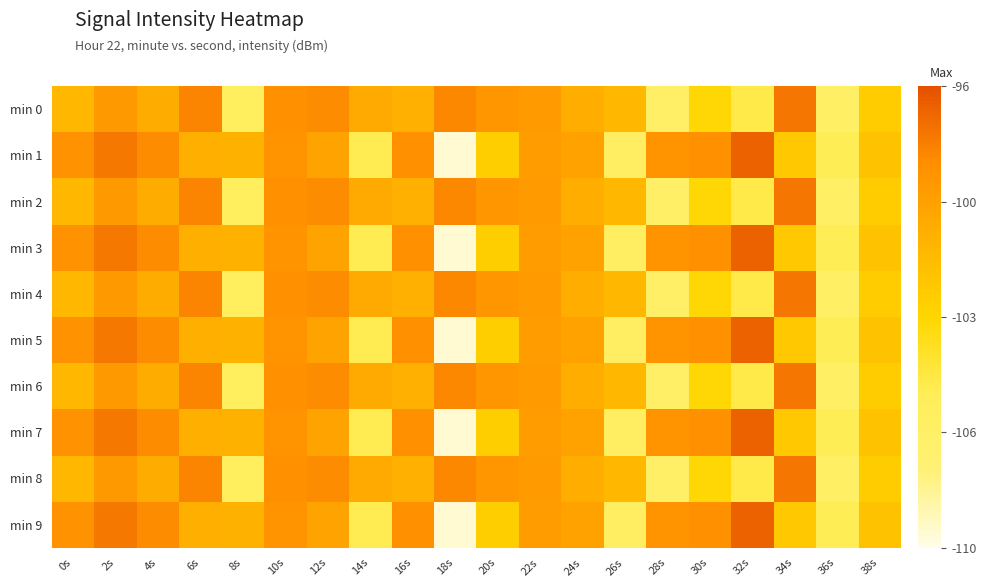

Reading left to right, transcribe all the data shown in this chart.

min 0: 0s=-101.0	2s=-99.1	4s=-100.2	6s=-98.0	8s=-105.8	10s=-98.4	12s=-98.3	14s=-100.1	16s=-100.5	18s=-98.1	20s=-98.8	22s=-99.1	24s=-100.4	26s=-100.9	28s=-106.4	30s=-103.1	32s=-104.9	34s=-97.5	36s=-106.2	38s=-102.4
min 1: 0s=-98.6	2s=-97.5	4s=-98.2	6s=-100.4	8s=-100.6	10s=-98.7	12s=-99.7	14s=-105.2	16s=-98.4	18s=-109.5	20s=-102.5	22s=-99.2	24s=-99.6	26s=-106.1	28s=-98.7	30s=-98.5	32s=-96.7	34s=-102.1	36s=-105.3	38s=-101.7
min 2: 0s=-101.0	2s=-99.1	4s=-100.2	6s=-98.0	8s=-105.8	10s=-98.4	12s=-98.3	14s=-100.1	16s=-100.5	18s=-98.1	20s=-98.8	22s=-99.1	24s=-100.4	26s=-100.9	28s=-106.4	30s=-103.1	32s=-104.9	34s=-97.5	36s=-106.2	38s=-102.4
min 3: 0s=-98.6	2s=-97.5	4s=-98.2	6s=-100.4	8s=-100.6	10s=-98.7	12s=-99.7	14s=-105.2	16s=-98.4	18s=-109.5	20s=-102.5	22s=-99.2	24s=-99.6	26s=-106.1	28s=-98.7	30s=-98.5	32s=-96.7	34s=-102.1	36s=-105.3	38s=-101.7
min 4: 0s=-101.0	2s=-99.1	4s=-100.2	6s=-98.0	8s=-105.8	10s=-98.4	12s=-98.3	14s=-100.1	16s=-100.5	18s=-98.1	20s=-98.8	22s=-99.1	24s=-100.4	26s=-100.9	28s=-106.4	30s=-103.1	32s=-104.9	34s=-97.5	36s=-106.2	38s=-102.4
min 5: 0s=-98.6	2s=-97.5	4s=-98.2	6s=-100.4	8s=-100.6	10s=-98.7	12s=-99.7	14s=-105.2	16s=-98.4	18s=-109.5	20s=-102.5	22s=-99.2	24s=-99.6	26s=-106.1	28s=-98.7	30s=-98.5	32s=-96.7	34s=-102.1	36s=-105.3	38s=-101.7
min 6: 0s=-101.0	2s=-99.1	4s=-100.2	6s=-98.0	8s=-105.8	10s=-98.4	12s=-98.3	14s=-100.1	16s=-100.5	18s=-98.1	20s=-98.8	22s=-99.1	24s=-100.4	26s=-100.9	28s=-106.4	30s=-103.1	32s=-104.9	34s=-97.5	36s=-106.2	38s=-102.4
min 7: 0s=-98.6	2s=-97.5	4s=-98.2	6s=-100.4	8s=-100.6	10s=-98.7	12s=-99.7	14s=-105.2	16s=-98.4	18s=-109.5	20s=-102.5	22s=-99.2	24s=-99.6	26s=-106.1	28s=-98.7	30s=-98.5	32s=-96.7	34s=-102.1	36s=-105.3	38s=-101.7
min 8: 0s=-101.0	2s=-99.1	4s=-100.2	6s=-98.0	8s=-105.8	10s=-98.4	12s=-98.3	14s=-100.1	16s=-100.5	18s=-98.1	20s=-98.8	22s=-99.1	24s=-100.4	26s=-100.9	28s=-106.4	30s=-103.1	32s=-104.9	34s=-97.5	36s=-106.2	38s=-102.4
min 9: 0s=-98.6	2s=-97.5	4s=-98.2	6s=-100.4	8s=-100.6	10s=-98.7	12s=-99.7	14s=-105.2	16s=-98.4	18s=-109.5	20s=-102.5	22s=-99.2	24s=-99.6	26s=-106.1	28s=-98.7	30s=-98.5	32s=-96.7	34s=-102.1	36s=-105.3	38s=-101.7